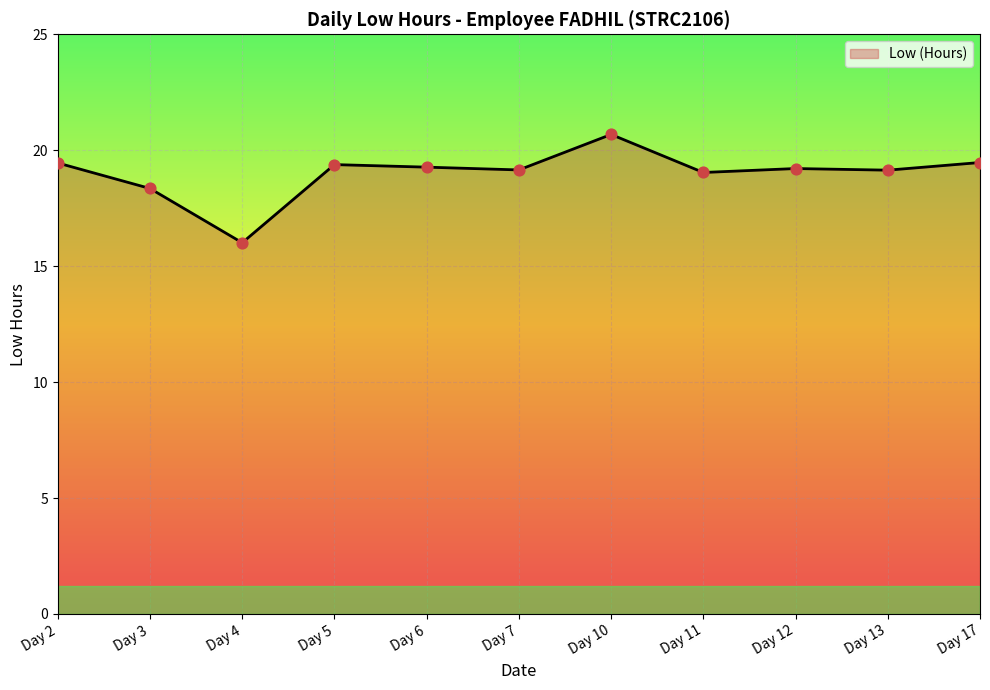

Approximately how many times larger is the value at Day 3 compared to Day 6?

1.0